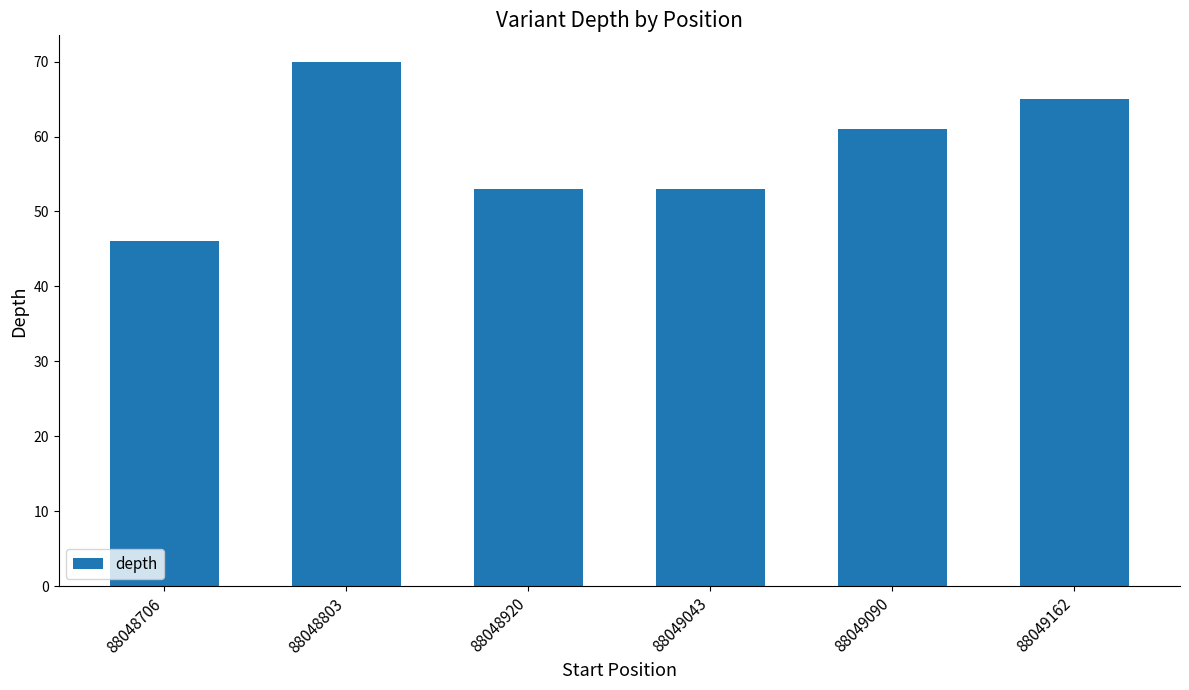

What is the difference between the second highest and second lowest values?

12